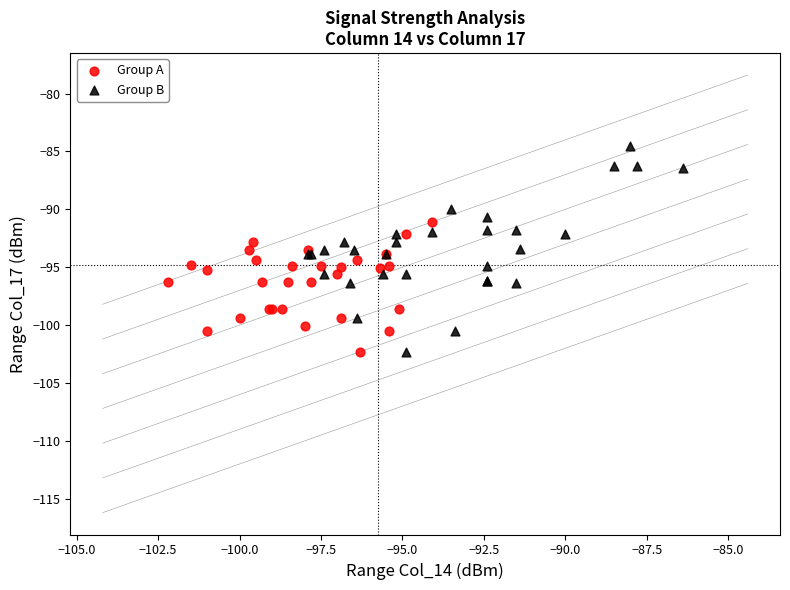

Which series has the largest Y range (max minus min)?

Group B